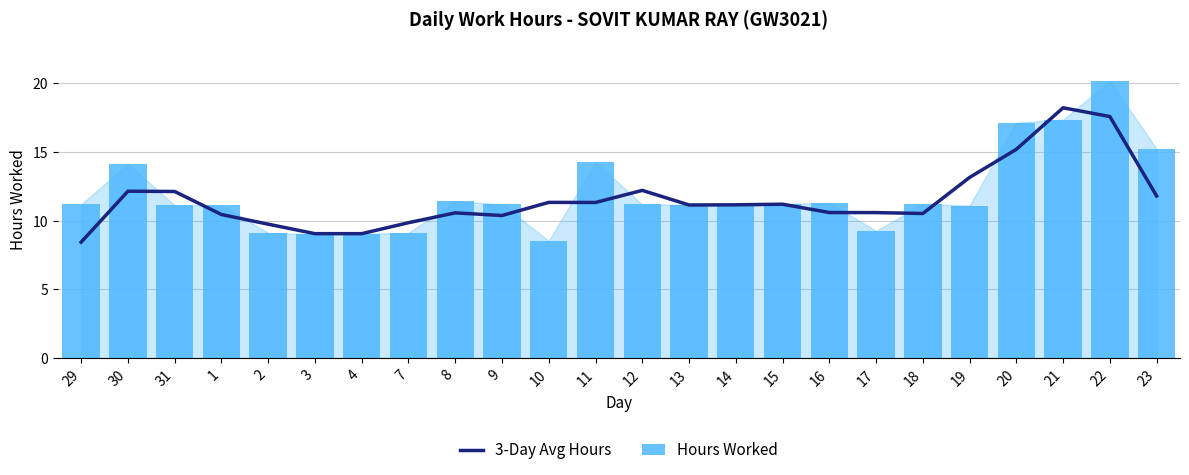

What is the sum of all Hours Worked values?

286.6